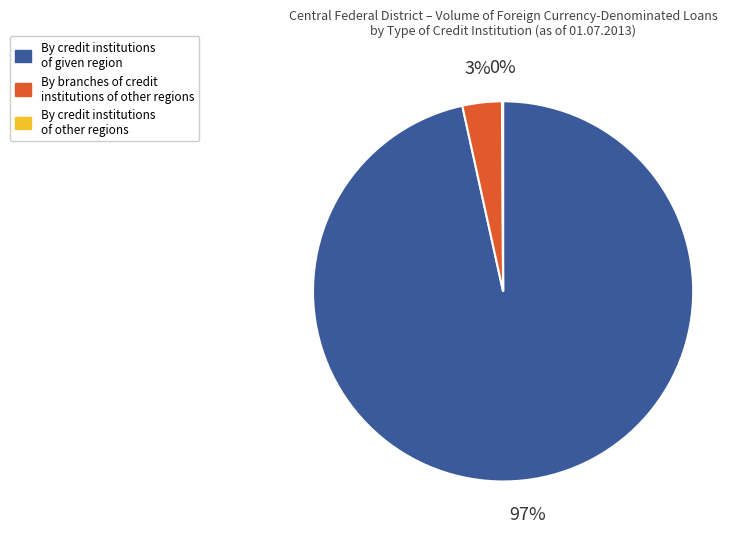

To the nearest percent, what is the average slice percentage?

33%